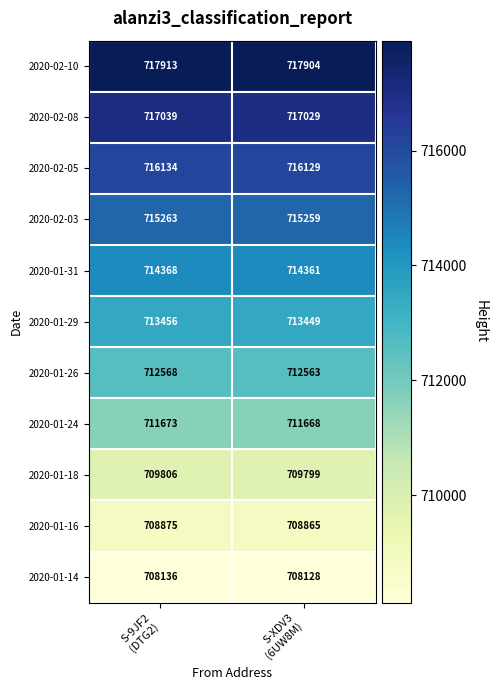

What is the sum of all 2020-01-24 values?

1423341